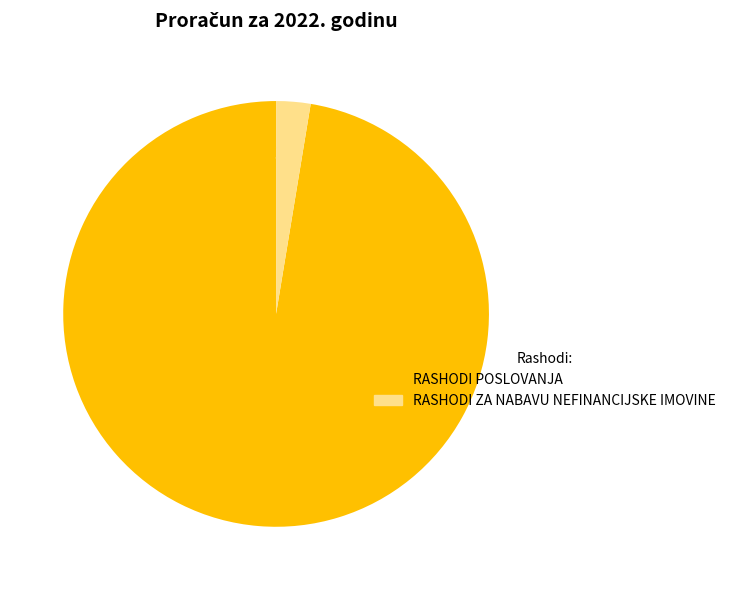

To the nearest percent, what is the average slice percentage?

50%